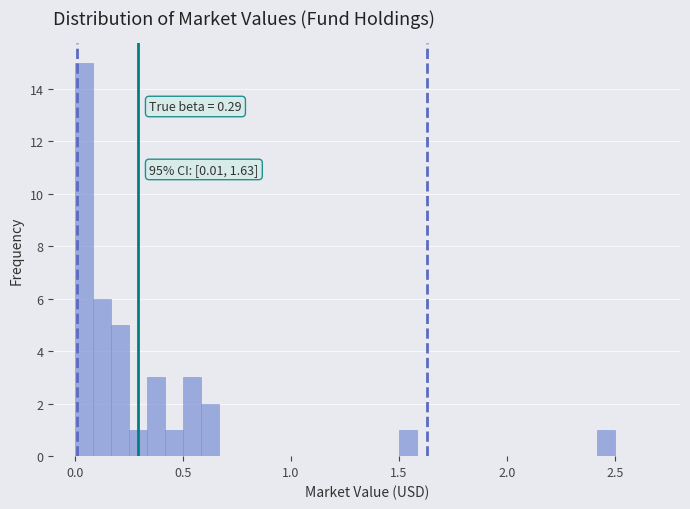

Read against the x-axis, roughly where is the centre of the tallest bar?

0.05